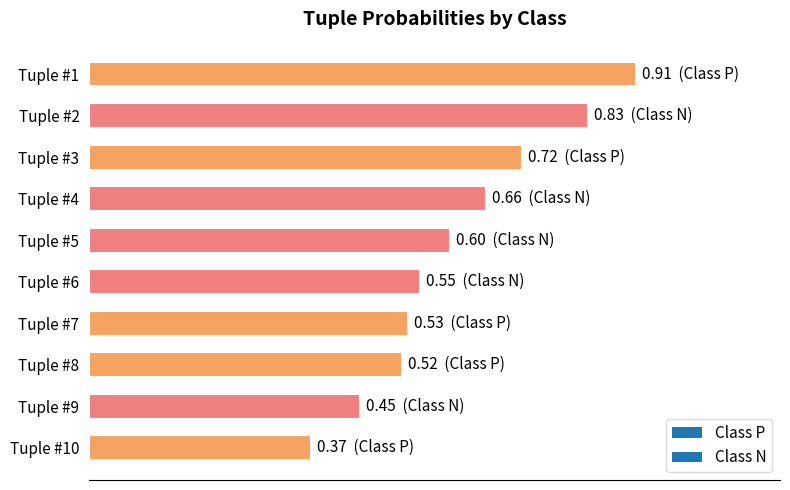

What is the maximum value shown in the chart?

0.9